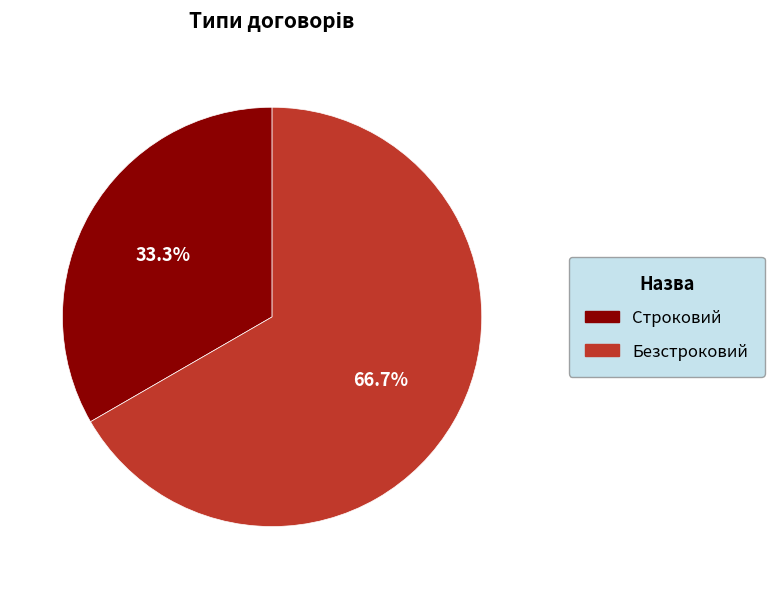

Which slice represents more than half of the pie?

Безстроковий